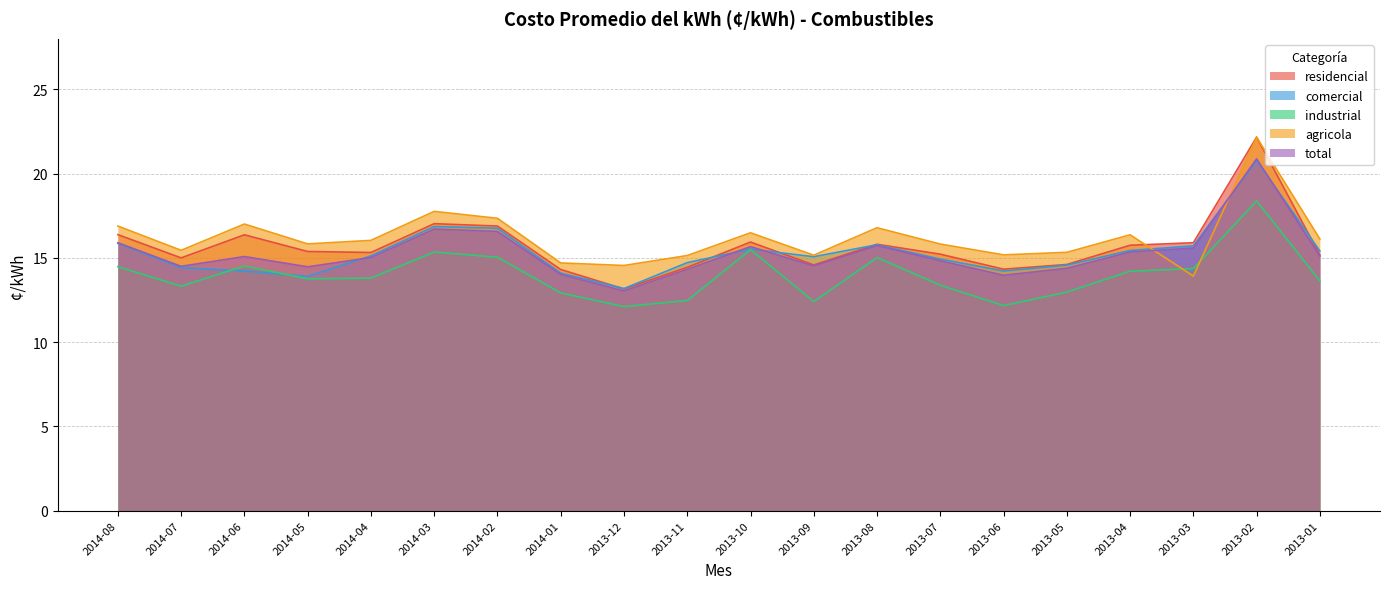

At which category does agricola reach its first local peak?

2014-06